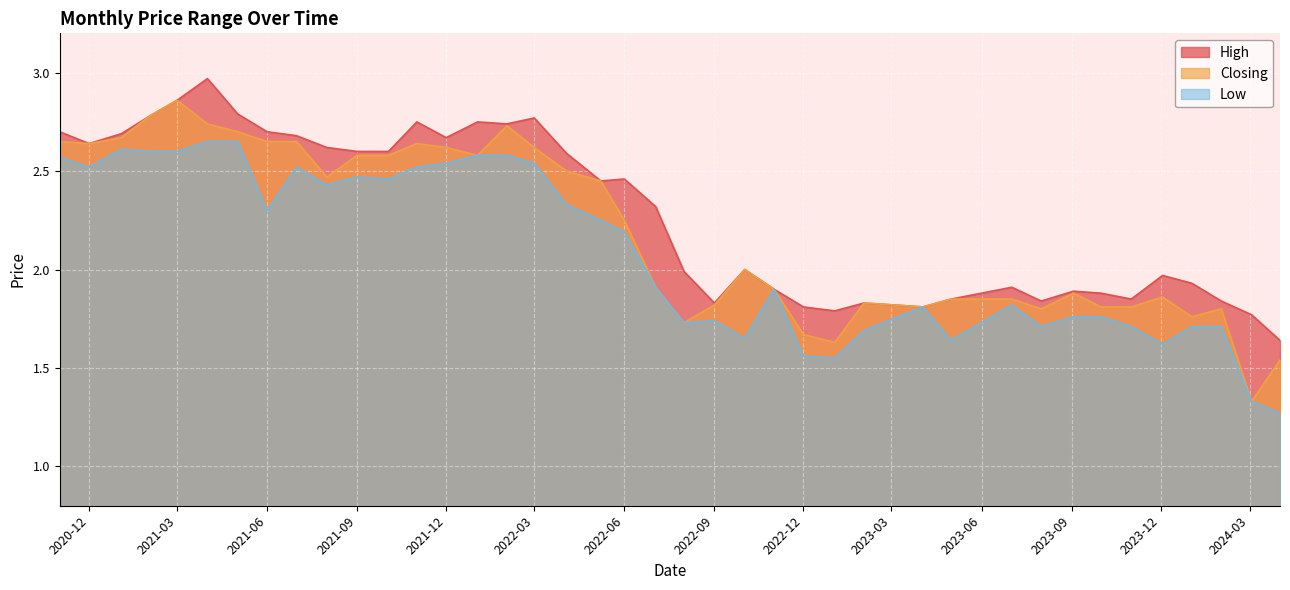

True or false: Closing has a value of 0.5 at 03/03/2024.

False